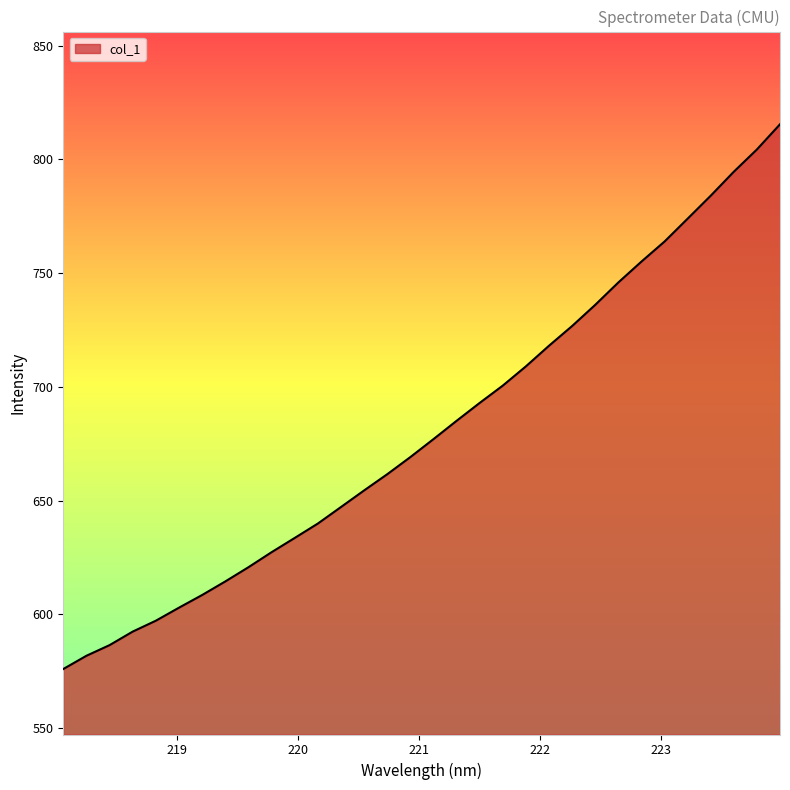

What is the minimum value shown in the chart?

576.0